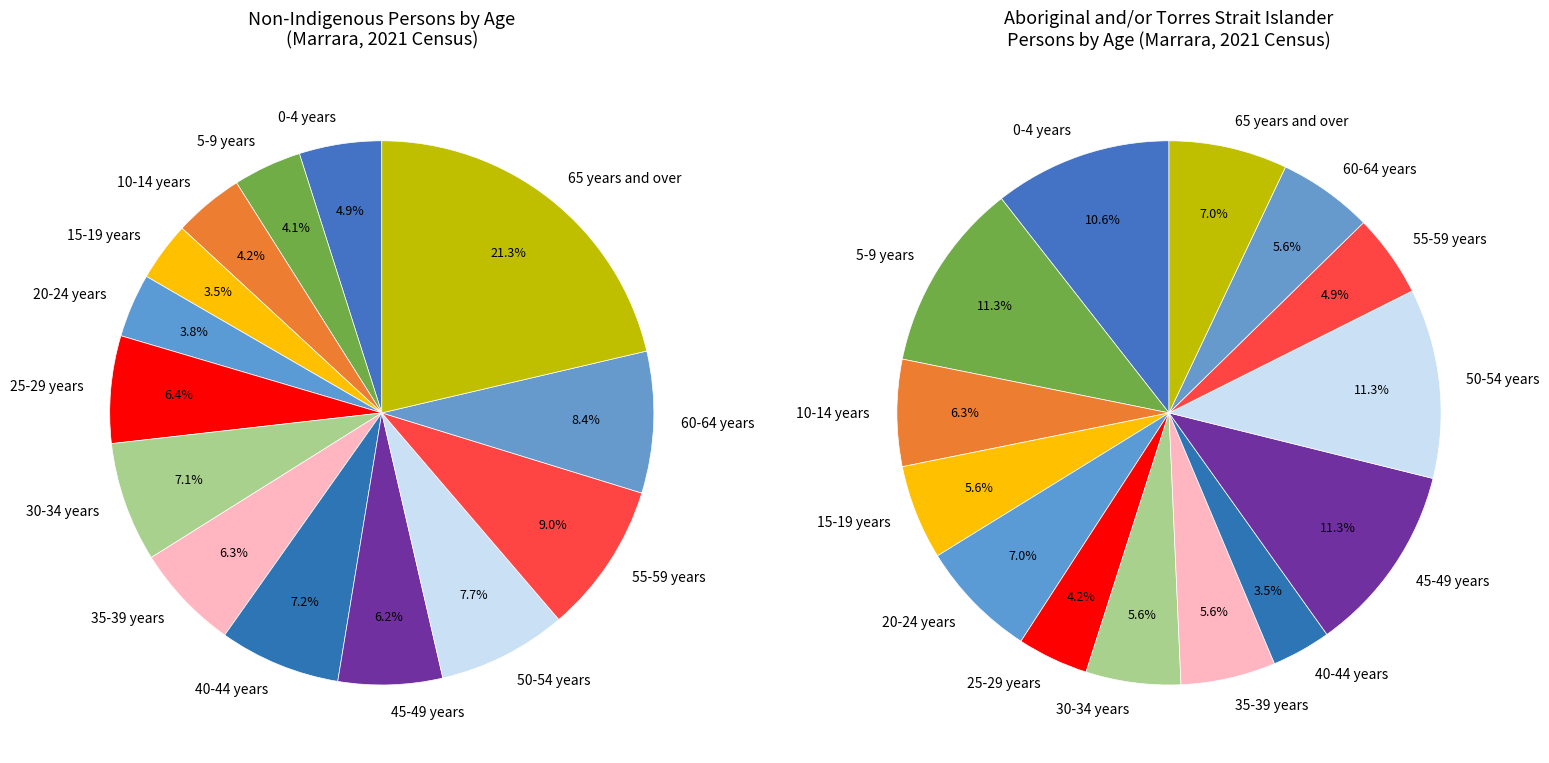

What percentage is the 2 slice, to the nearest percent?

4%